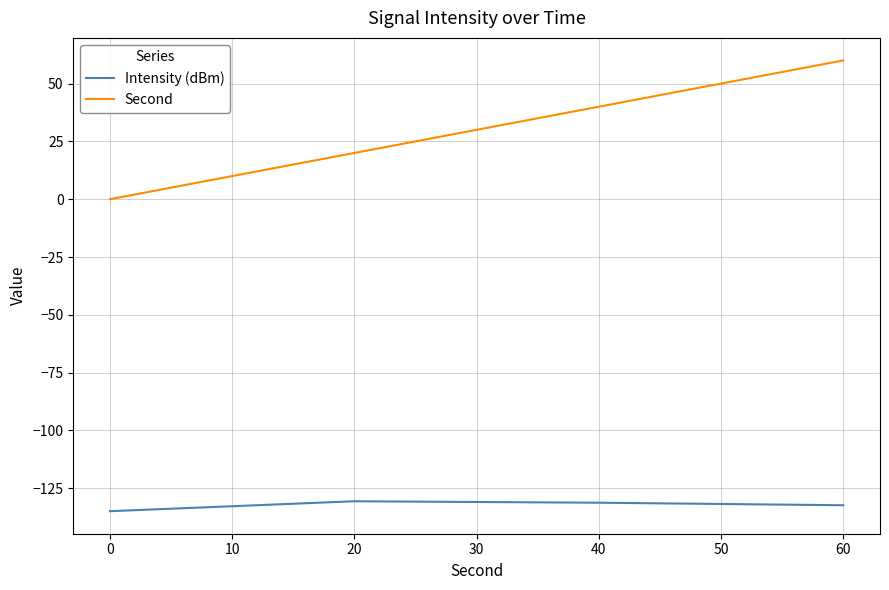

What is the difference between the maximum and minimum values in the Second series?

60.0